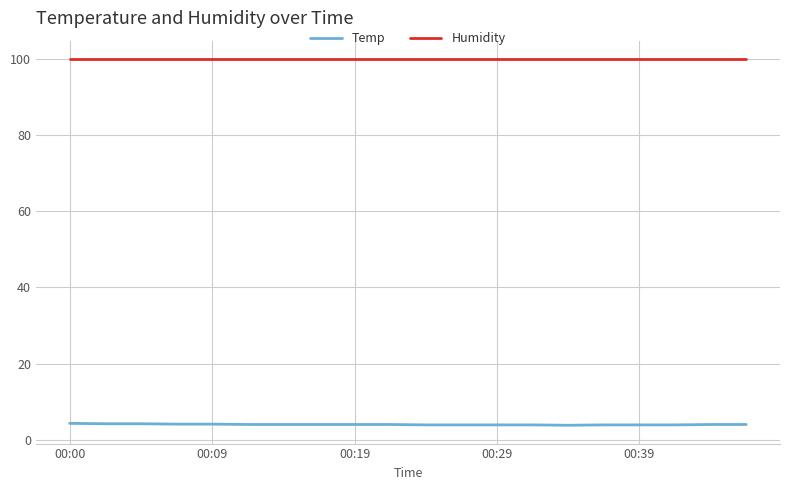

Which series has the largest range (max minus min)?

Temp